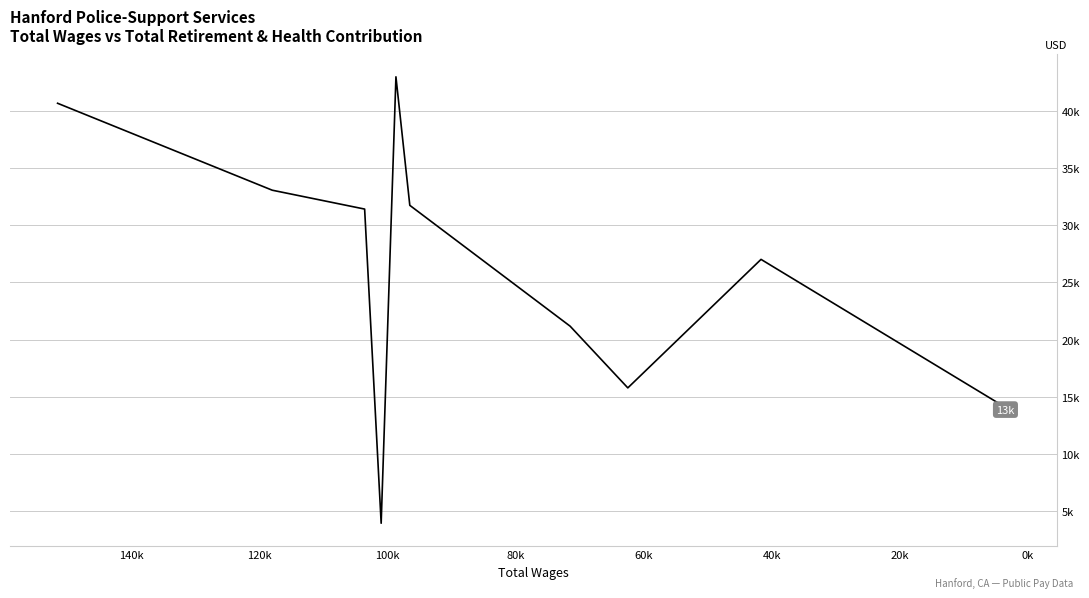

The value at 100k is 21166. True or false?

True